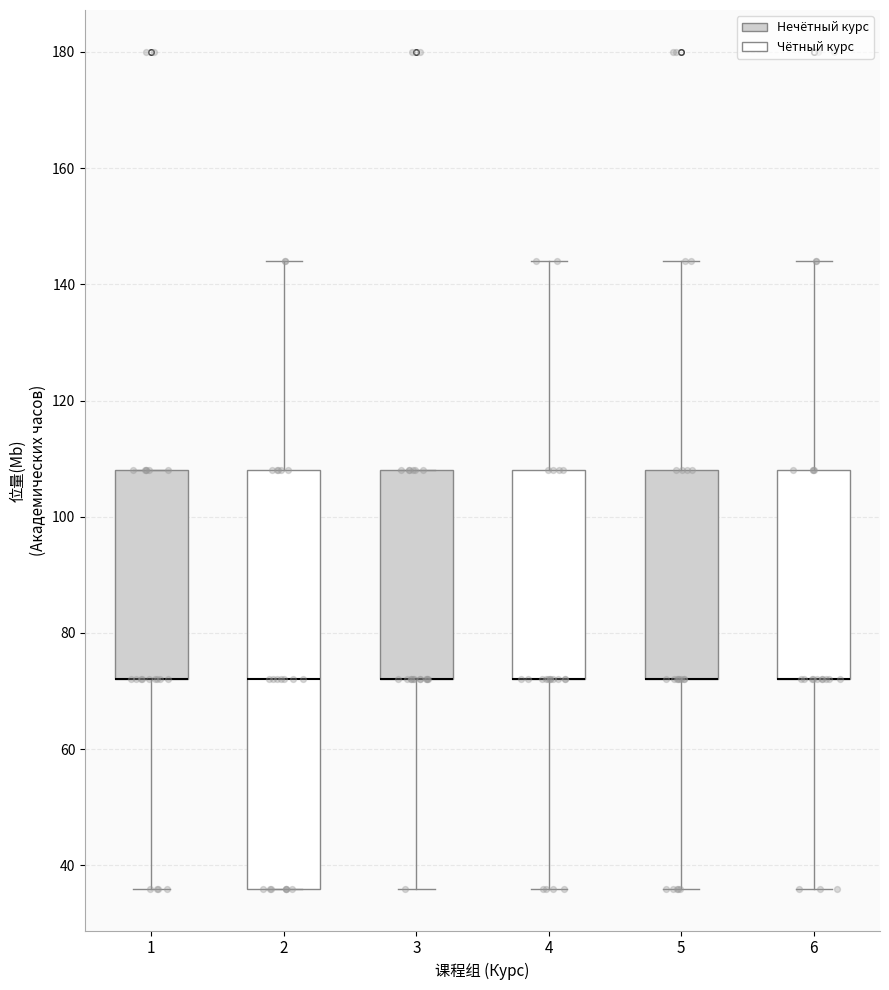

Where is the lower edge of the box at x = 6 on the y-axis? The values are not printed on the chart, so give them approximately, as read against the axis.

72